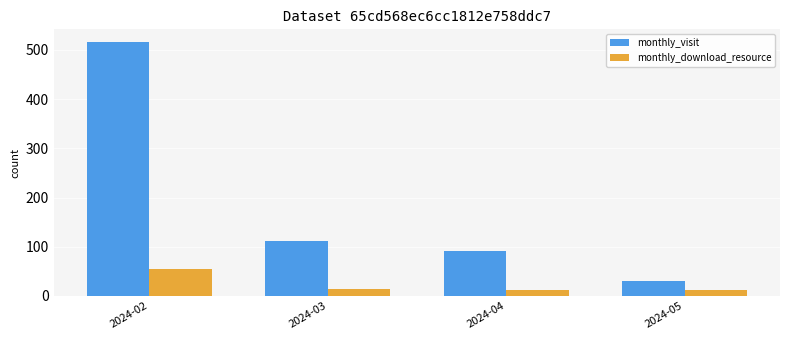

How many bars are there in each group?

2